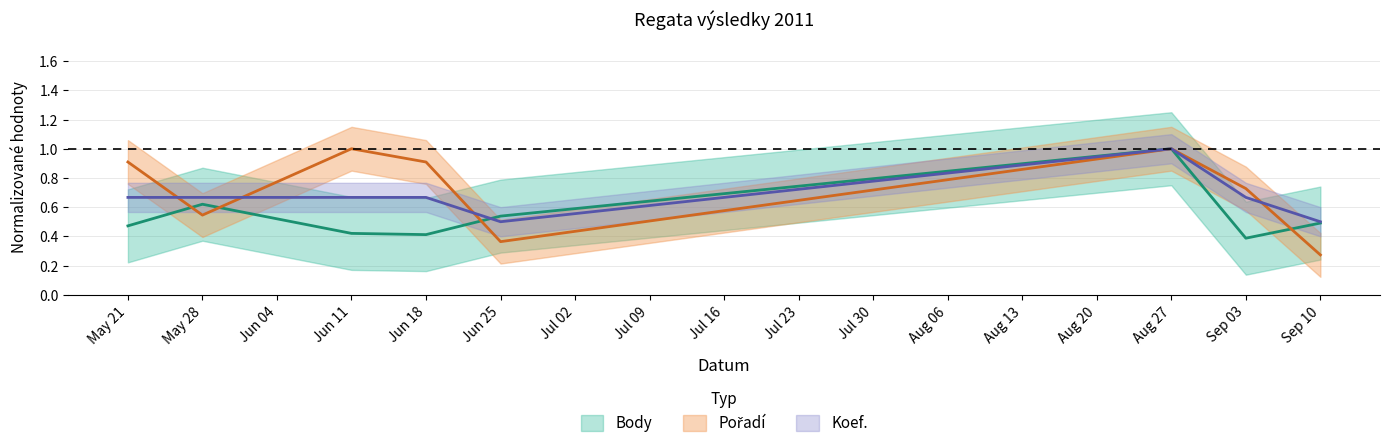

Between Sep 03 and Jun 18, which is larger?

Jun 18